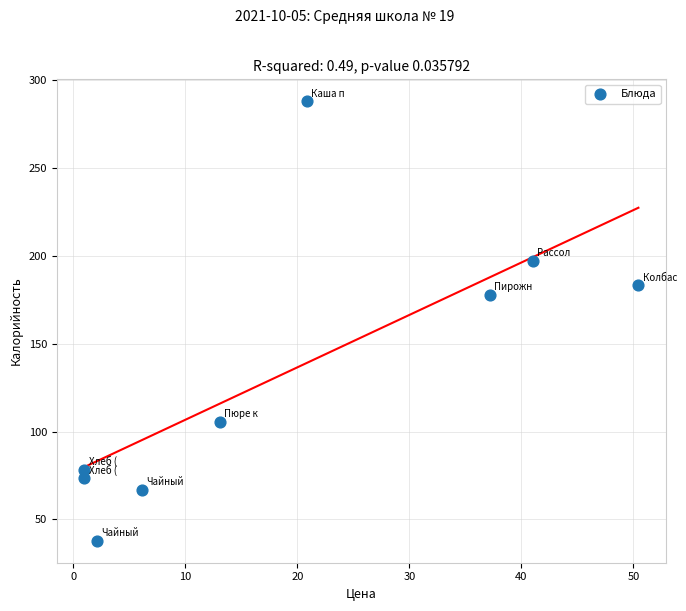

What Y value in the scatter plot is closest to 162?

177.5